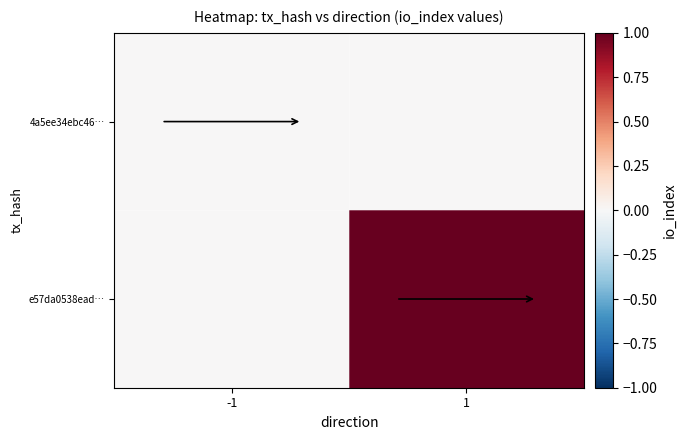

At which category is the sum across all series the highest?

1